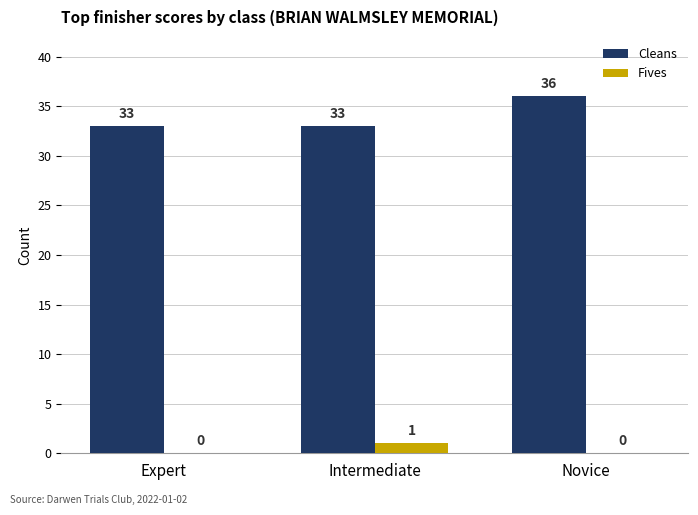

Count the Fives values in the range 0 to 1.

3